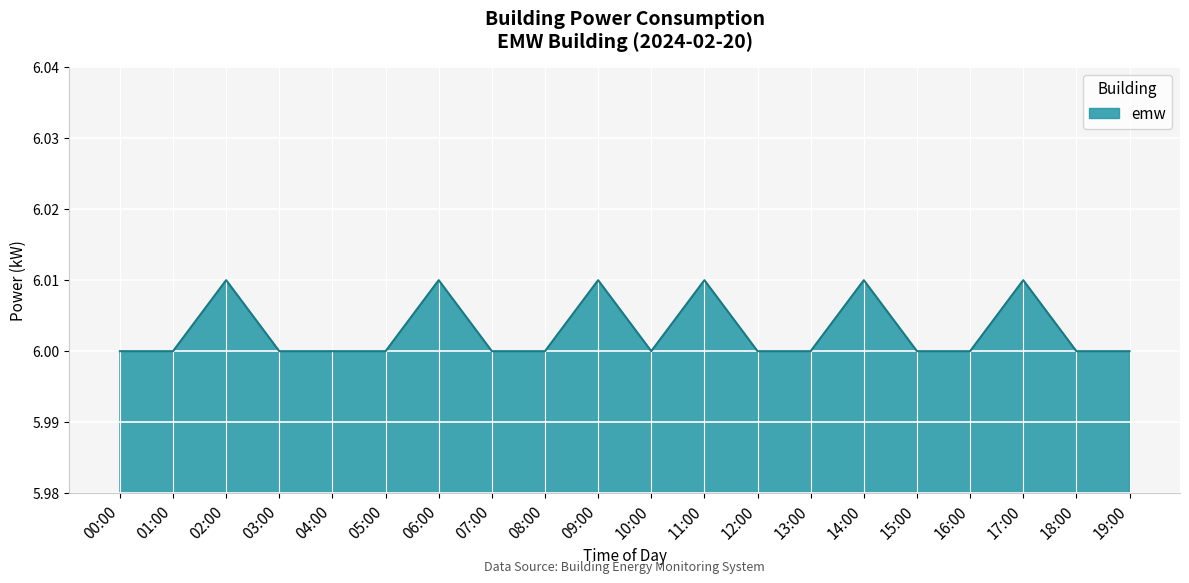

Approximately how many times larger is the value at 15:00 compared to 08:00?

1.0